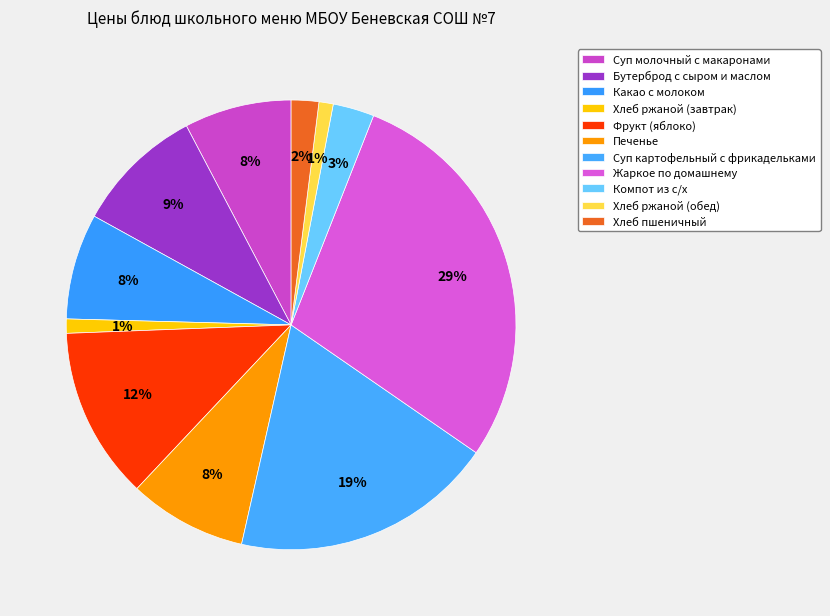

To the nearest percent, what is the combined percentage of Бутерброд с сыром и маслом and Суп картофельный с фрикадельками?

28%